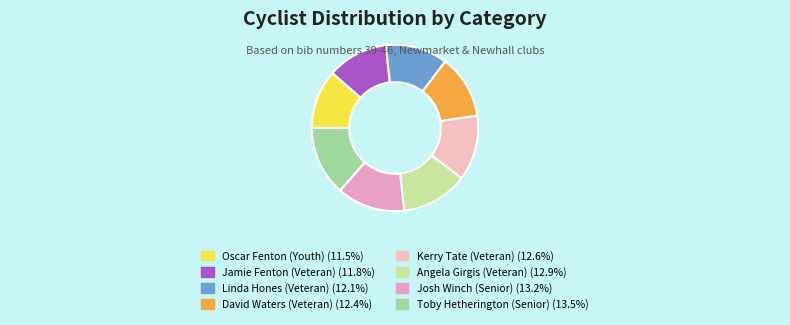

What is the largest slice in the pie chart?

Toby Hetherington (Senior)